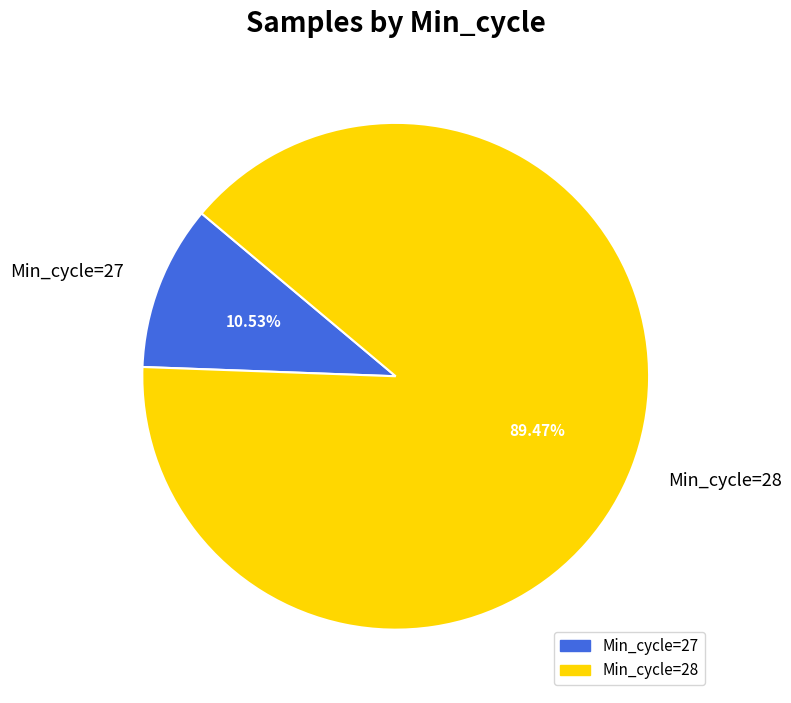

Does Min_cycle=27 represent more than half of the total?

No